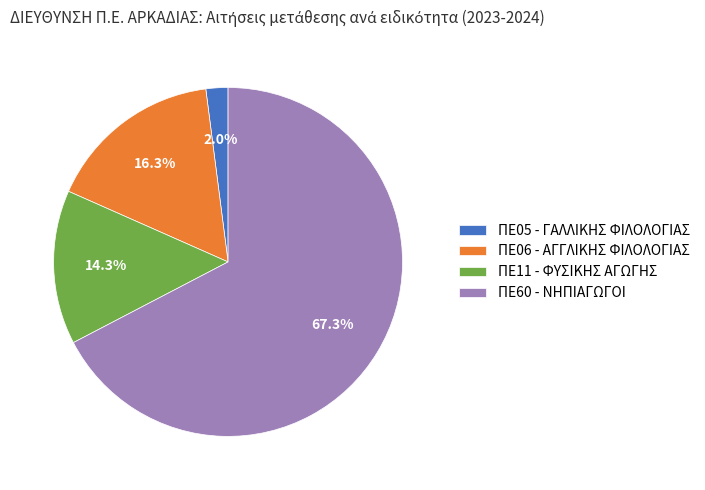

Count the number of slices in the pie.

4